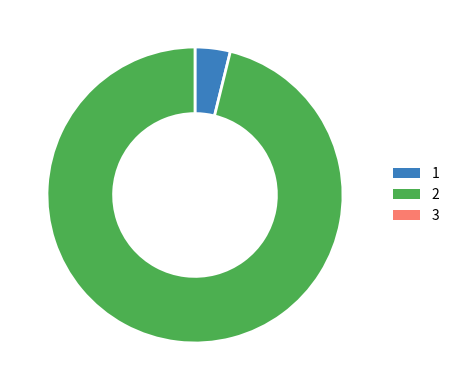

Does any single category account for the majority?

Yes